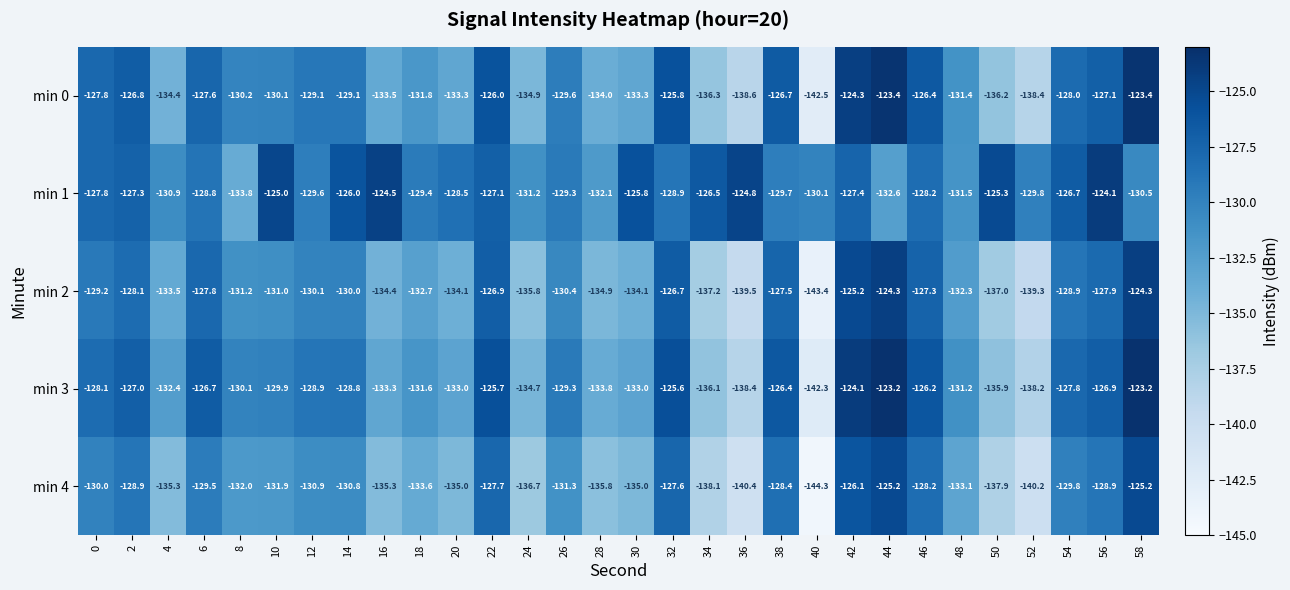

What is the difference between the maximum and minimum values in the min 0 series?

19.1